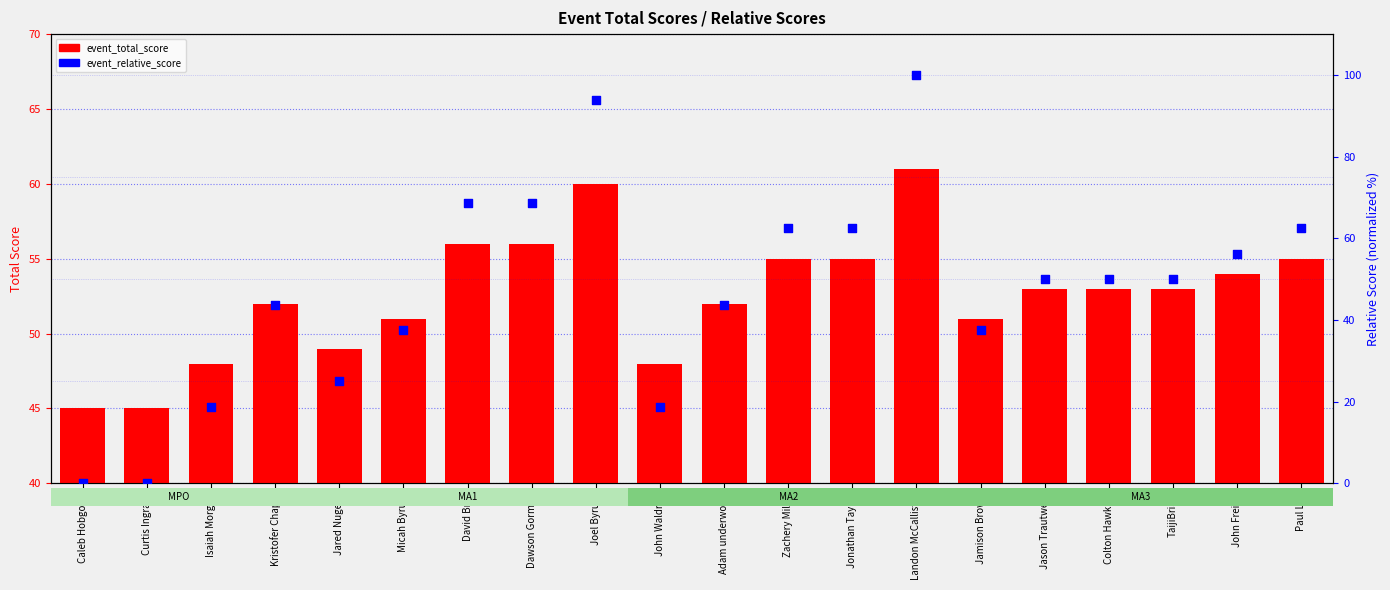

Which series has the widest spread of Y values?

event_relative_score (normalized)